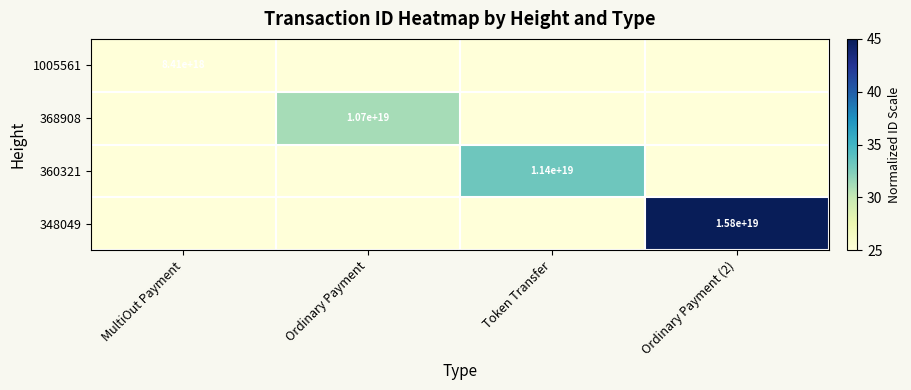

The value of 360321 at Token Transfer is 17775668862058020864. True or false?

False